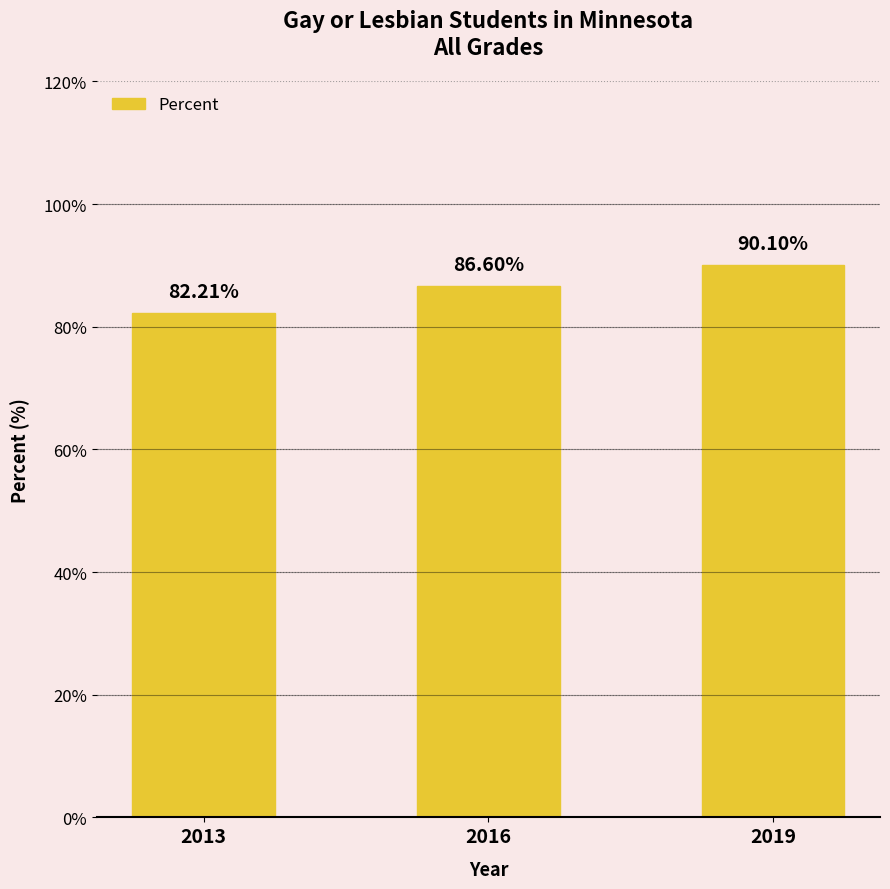

Does the chart contain any negative values?

No